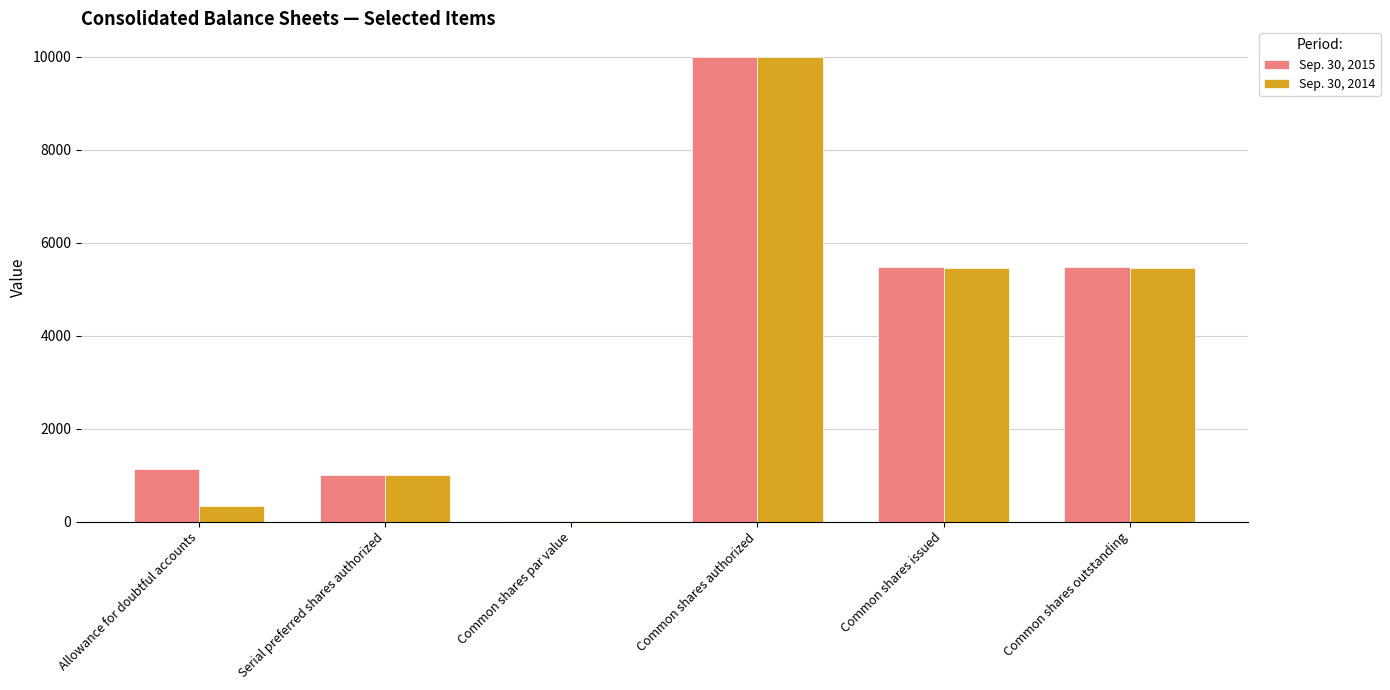

Is it true that Sep. 30, 2014 equals 333 at Allowance for doubtful accounts?

True